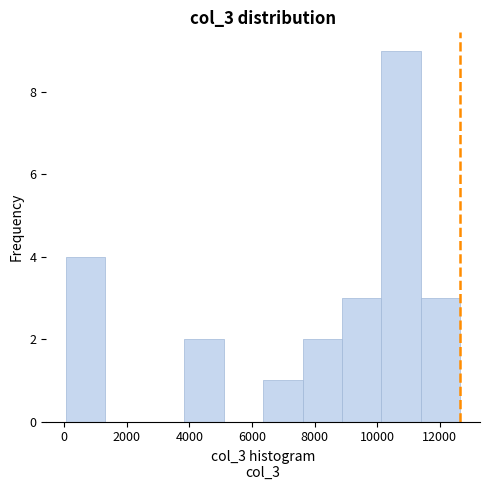

What is the height of the bar covering 7600 to 8800 on the x-axis? Neither the bar edges nor the heights are printed on the chart, so give them approximately, as read against the axes.

2